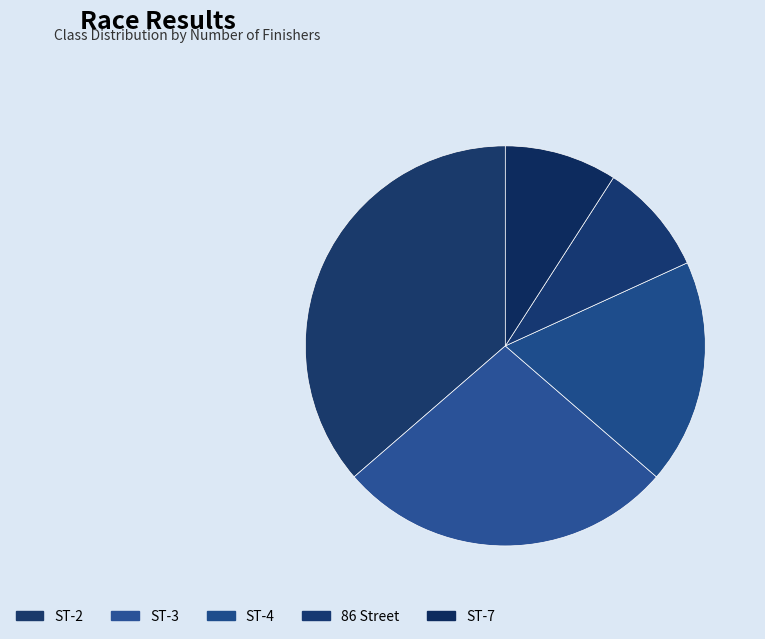

The ST-4 slice represents 18% of the pie. True or false?

True